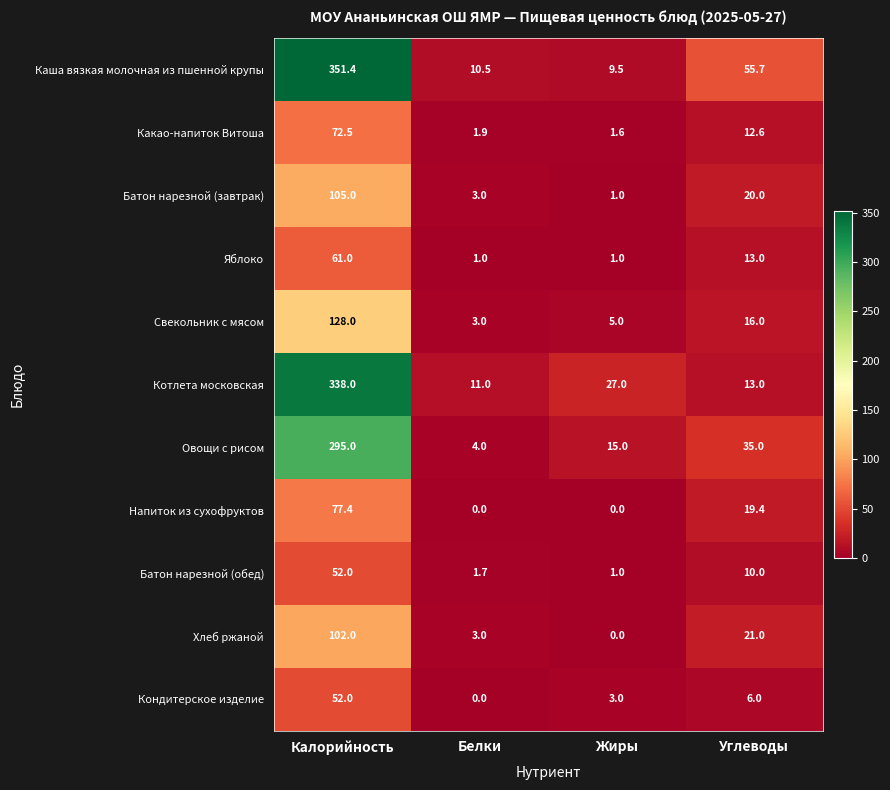

At how many categories does at least one series exceed 209?

1